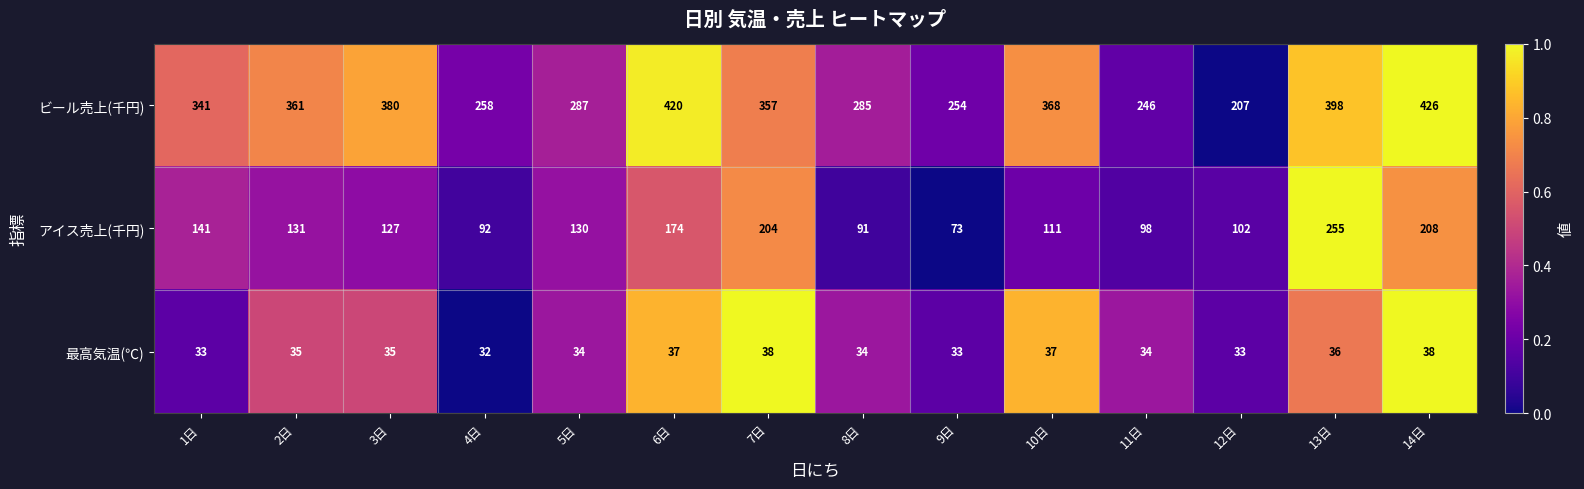

Count the number of data series in this chart.

3